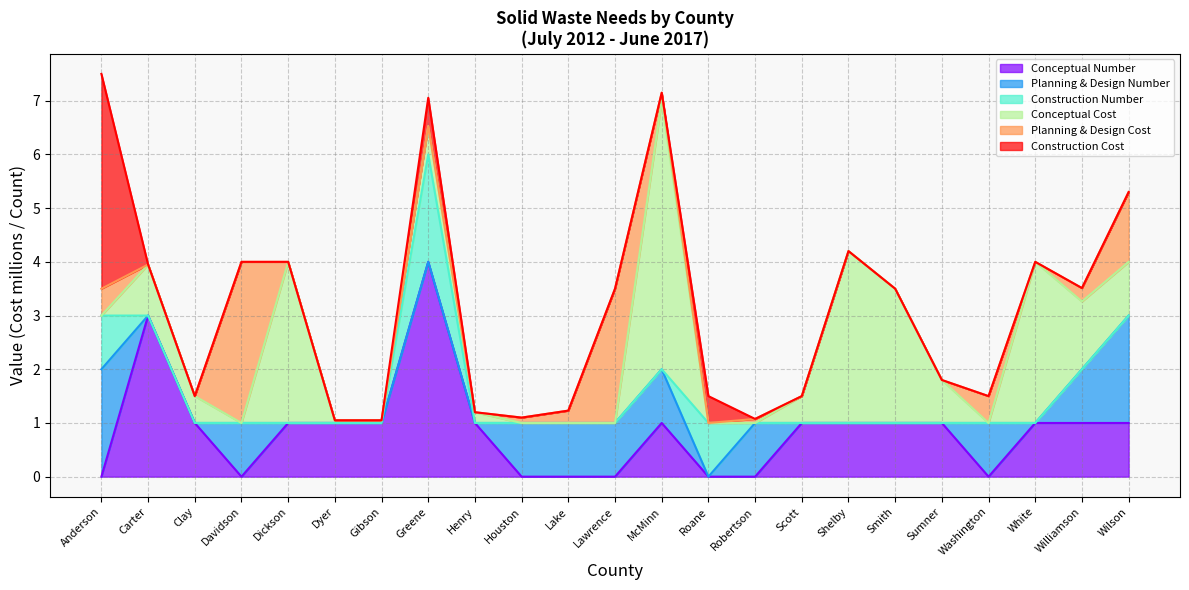

True or false: Planning & Design Number has a value of 1.0 at Lake.

True